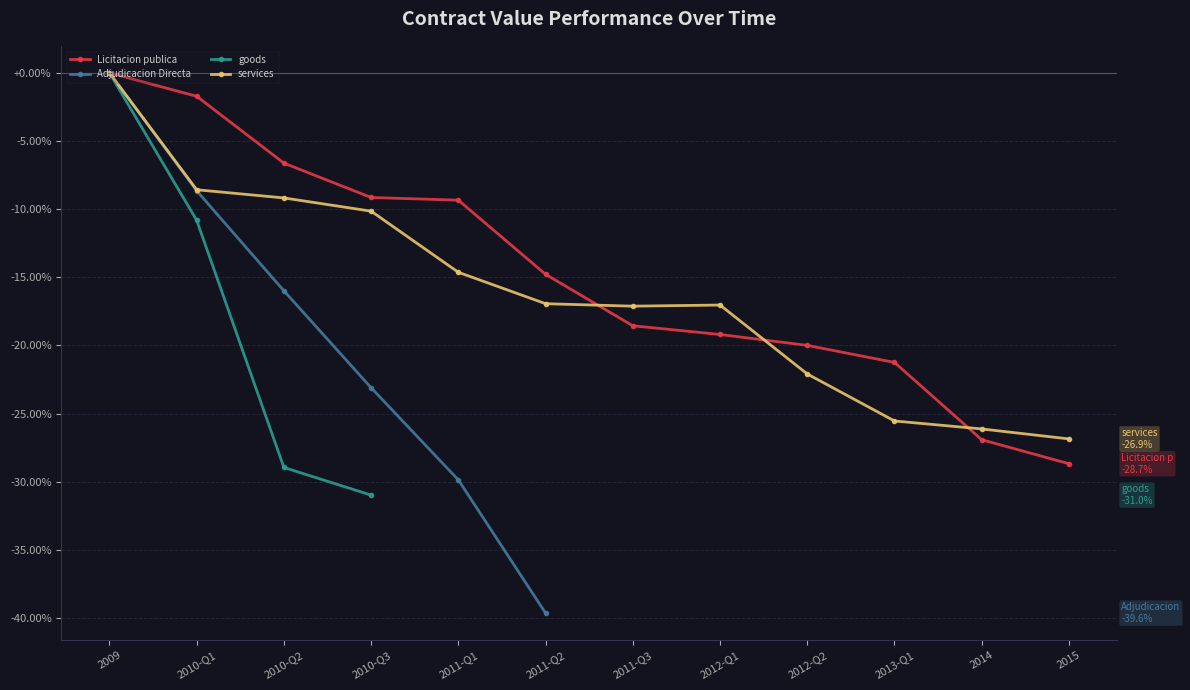

Where is goods nearest to the value -15?

2010-Q1